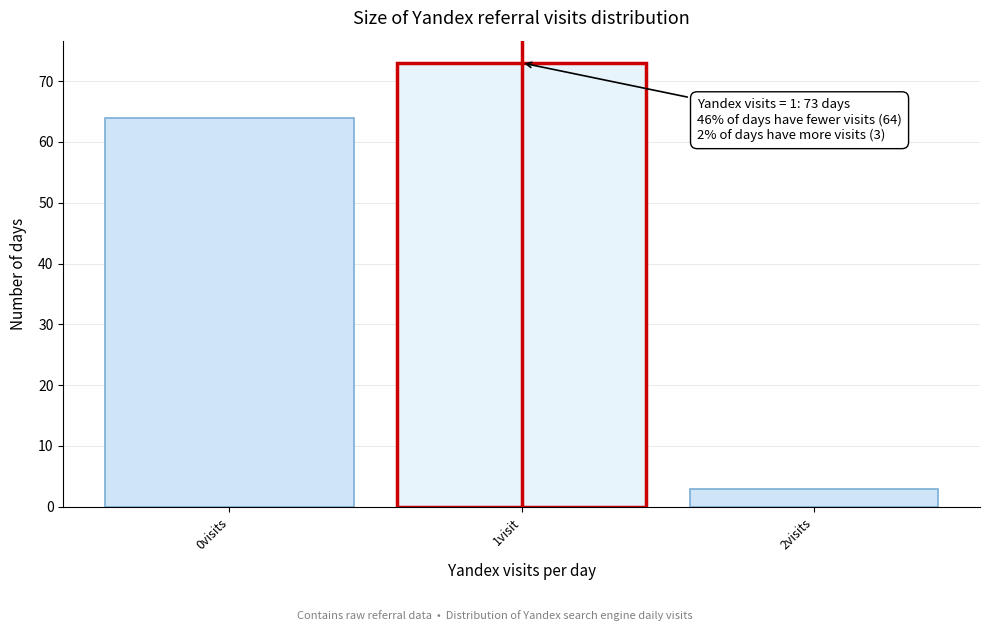

Reading left to right, list all the values displayed in this chart.

64	73	3